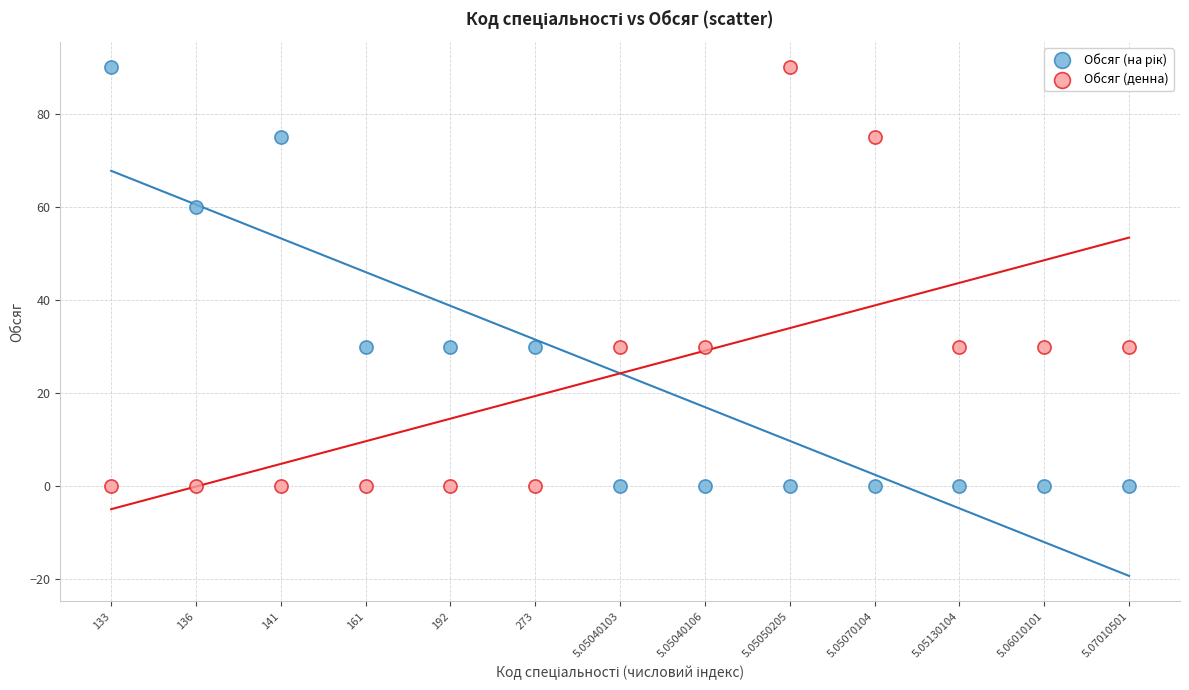

Across all data points, what is the range of Y values (max minus min)?

90